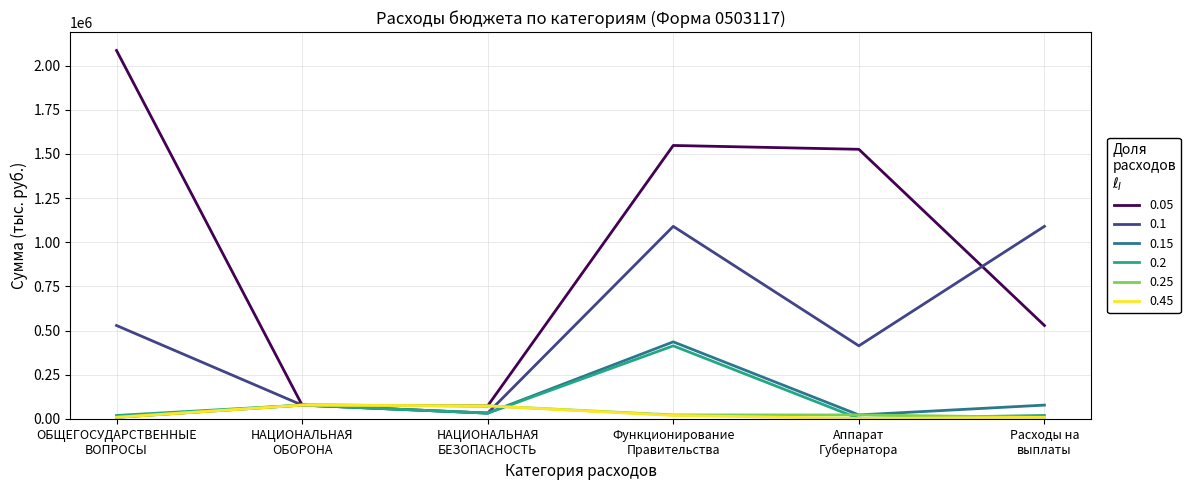

Which series has the largest range (max minus min)?

0.05